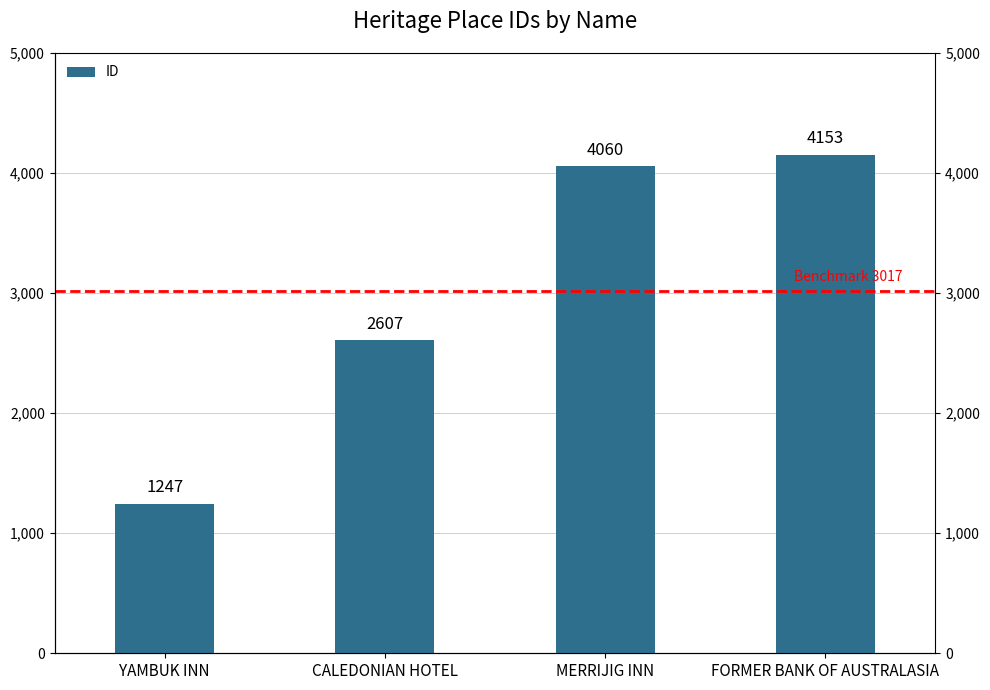

What is the smallest value displayed?

1247